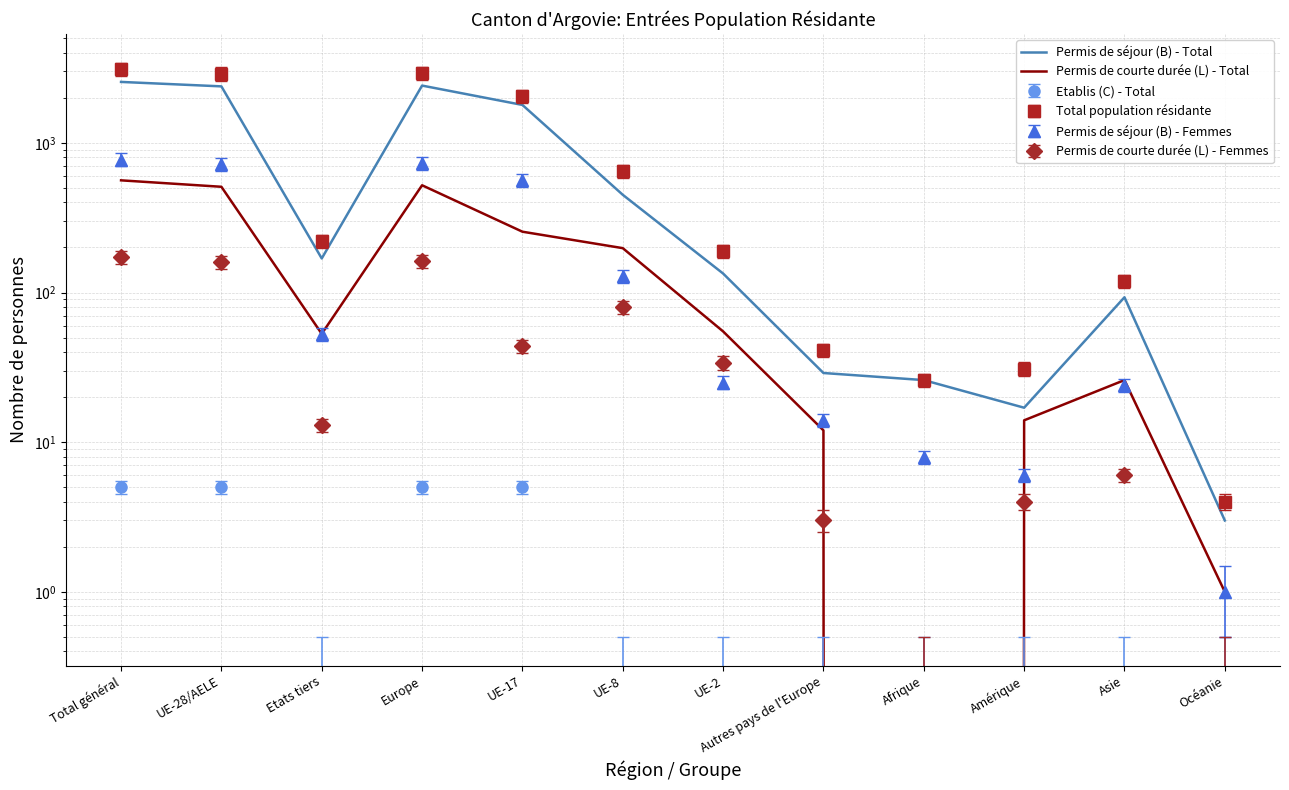

What is the label of the 11th point from the left?

Asie